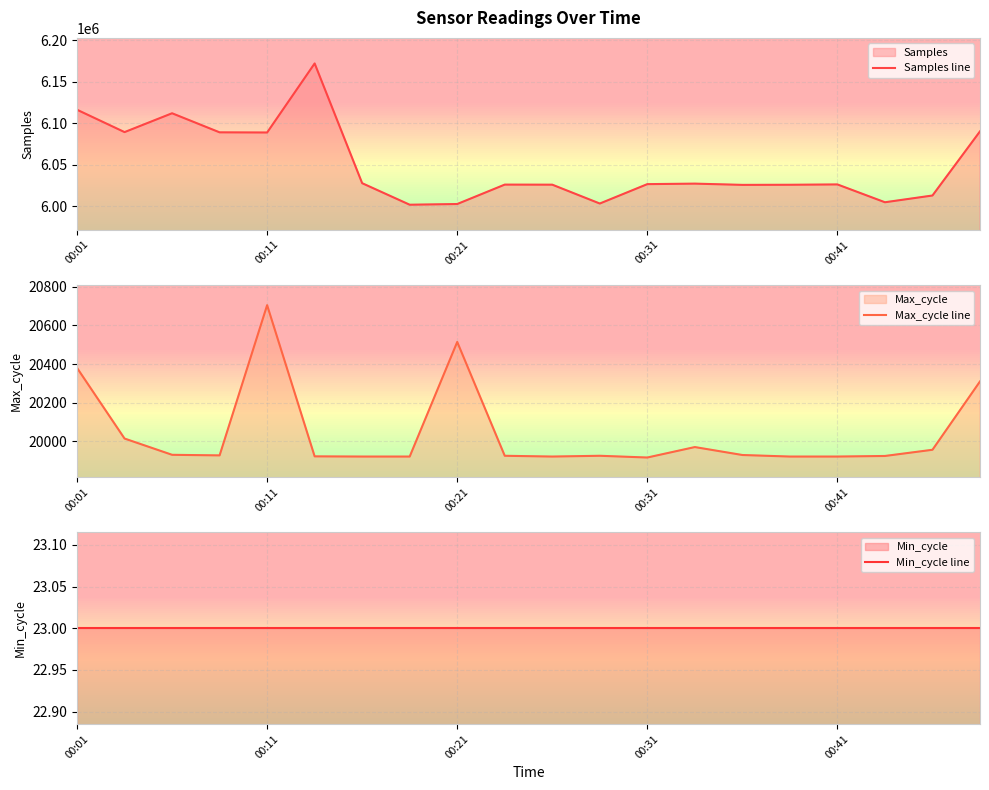

True or false: Min_cycle line and Samples line cross at least once.

False